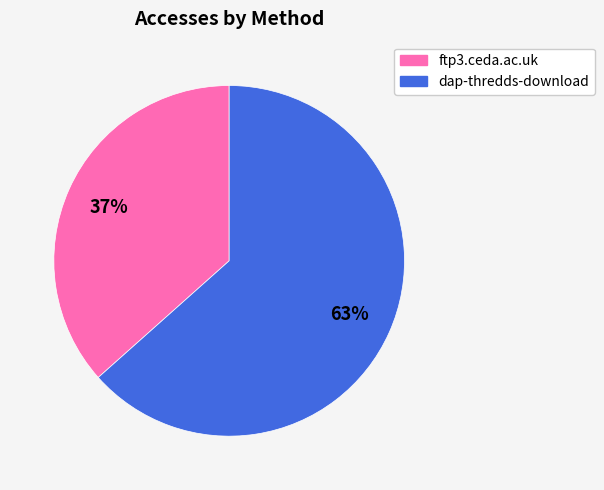

True or false: dap-thredds-download accounts for 63% of the total.

True